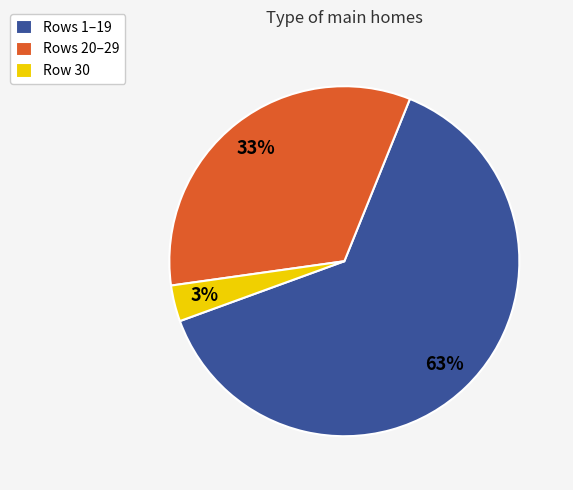

To the nearest percent, what portion does Rows 20–29 represent?

33%